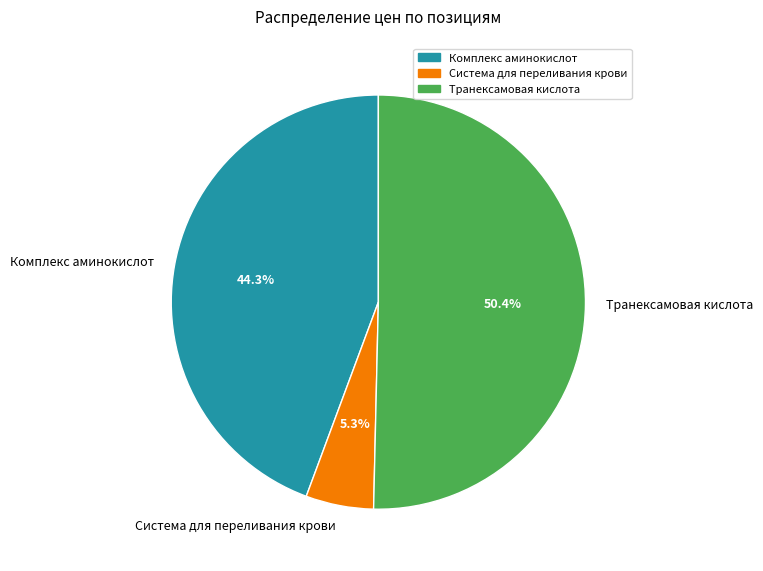

True or false: Комплекс аминокислот accounts for 44% of the total.

True